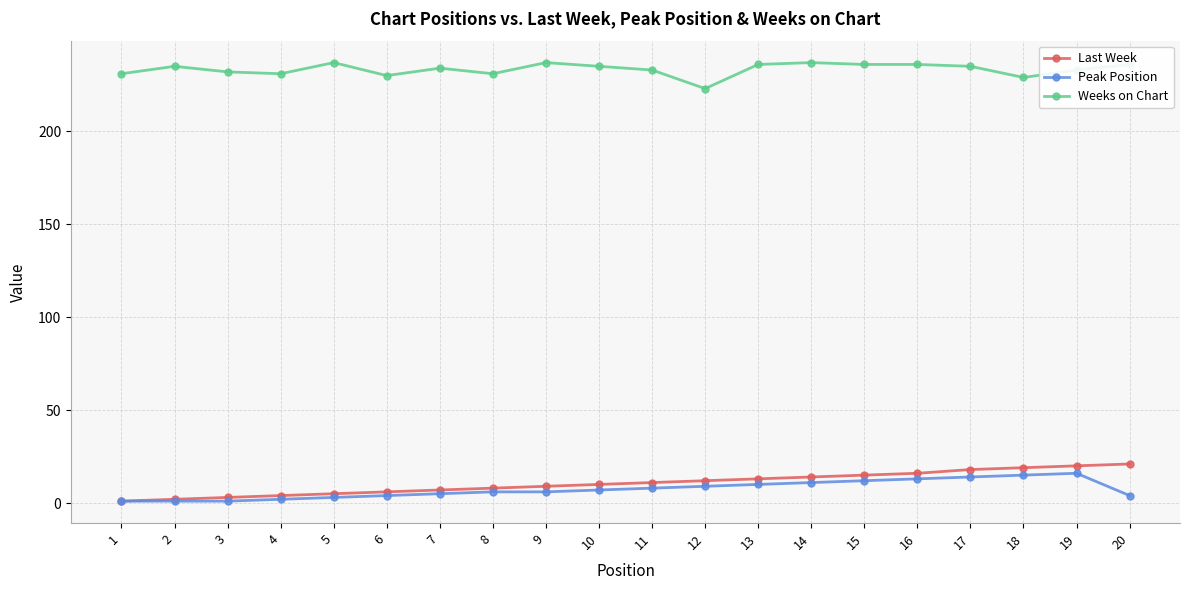

Is it true that Peak Position equals 14 at 17?

True